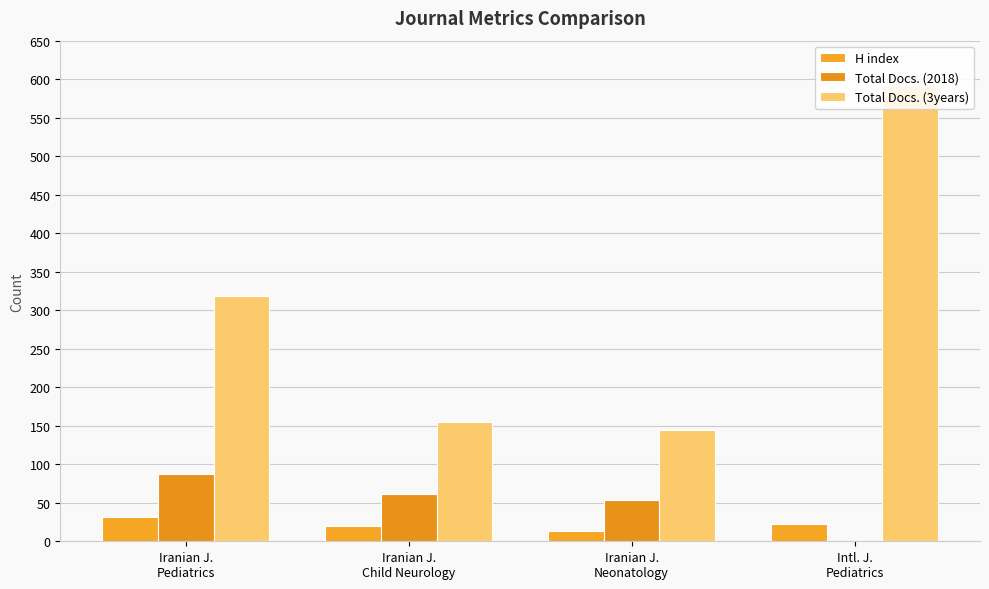

What is the label of the 4th bar from the right?

Iranian J.
Pediatrics